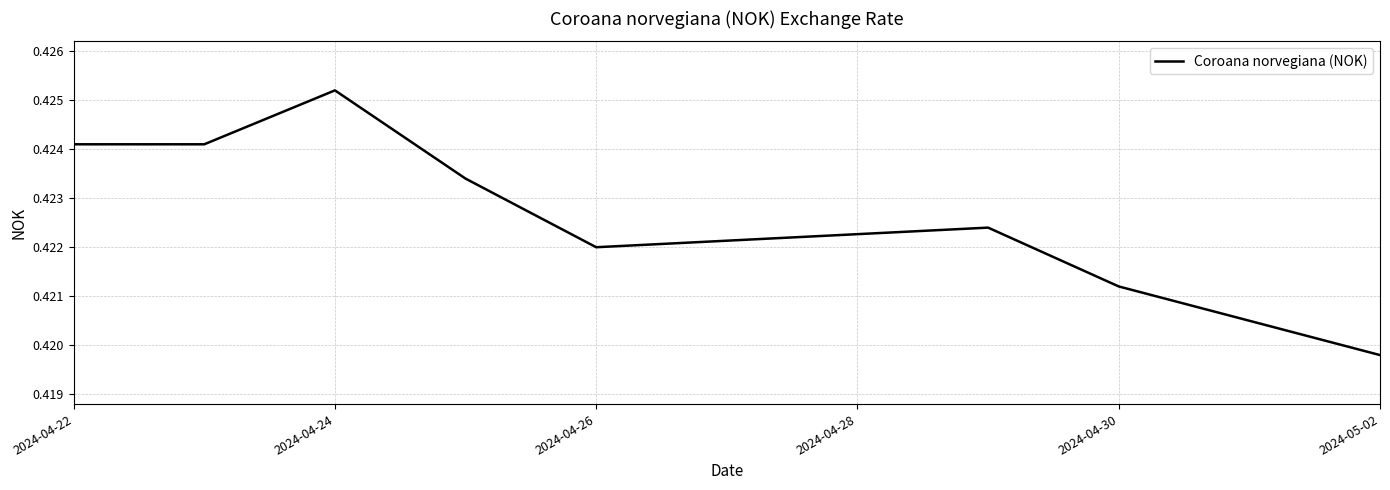

How many values are between 0 and 1?

8